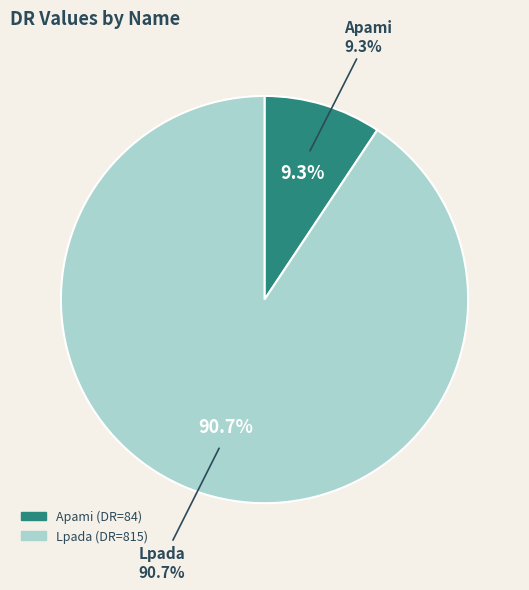

Count the number of slices in the pie.

2